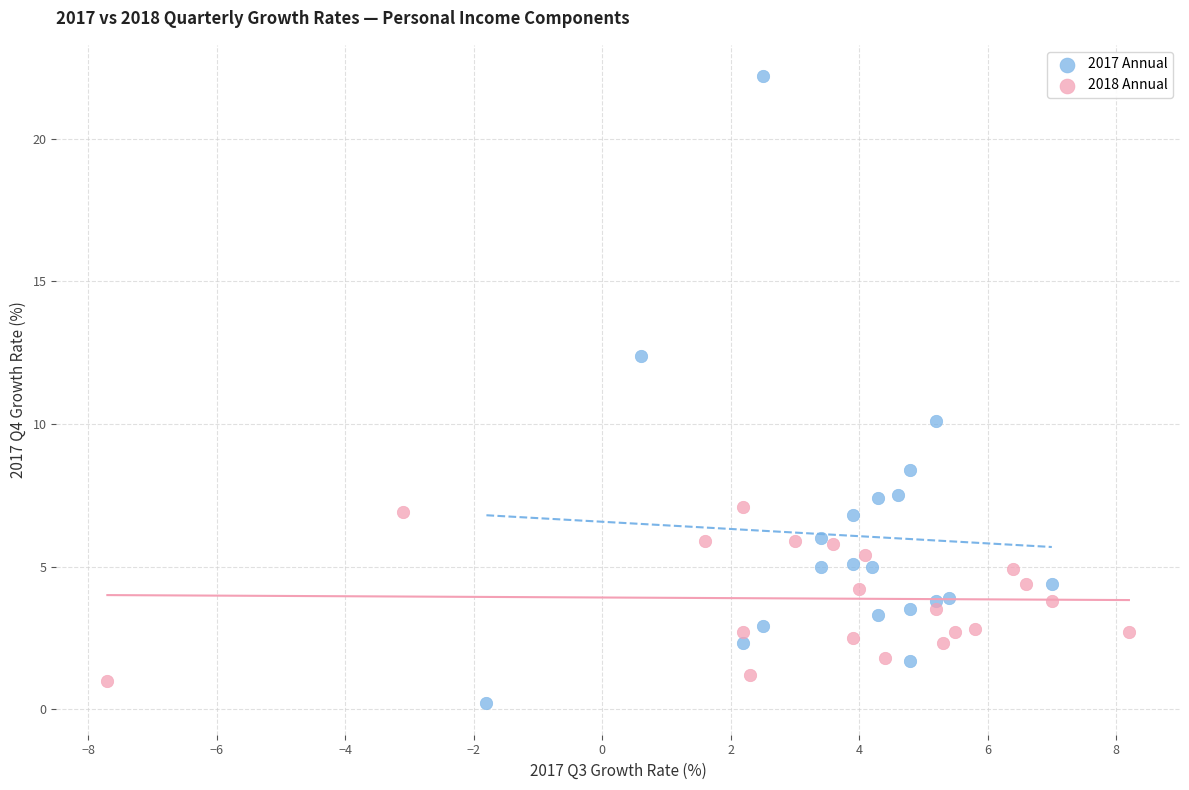

Which series reaches the maximum Y coordinate?

2017 Annual